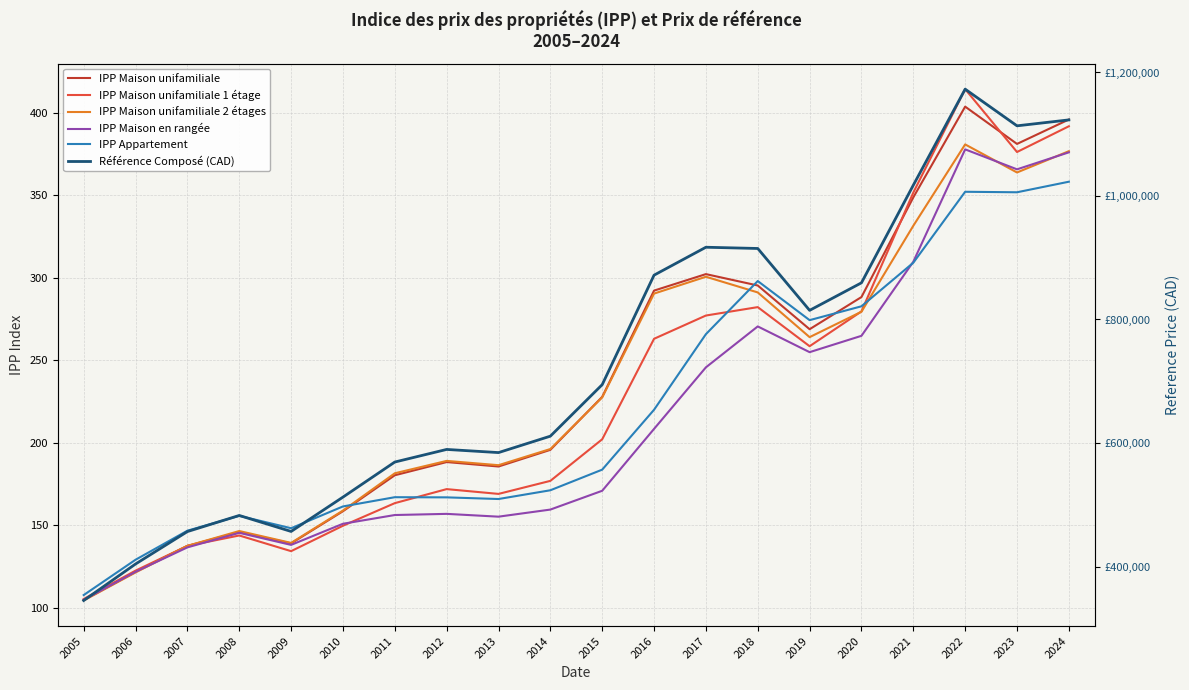

At which label is l'IPP_Maison_unifamiliale_a_deux_etages closest to 242?

2015